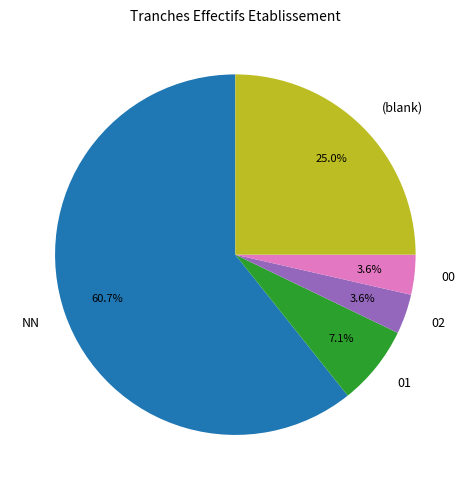

Which category has the biggest portion of the pie?

NN